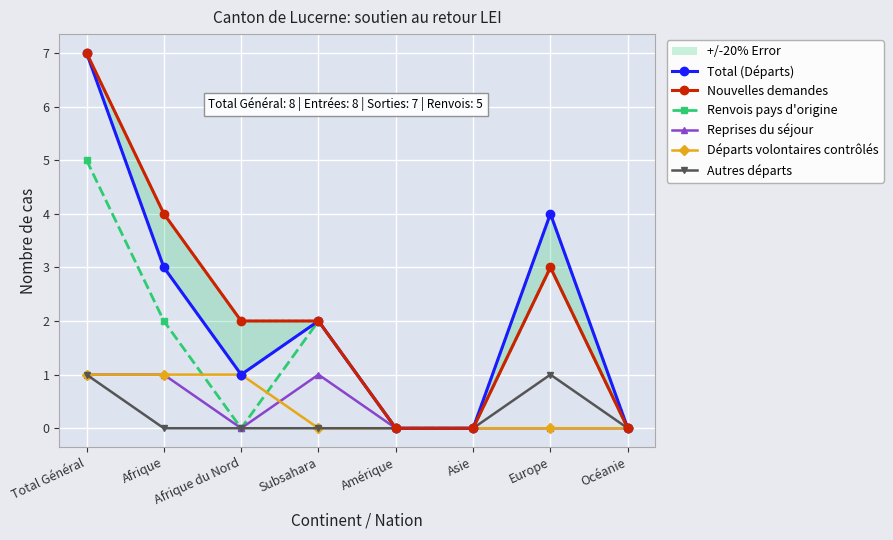

At Amérique, list the series in order from largest to smallest.

Total (Départs), Nouvelles demandes, Renvois pays d'origine, Reprises du séjour, Départs volontaires contrôlés, Autres départs